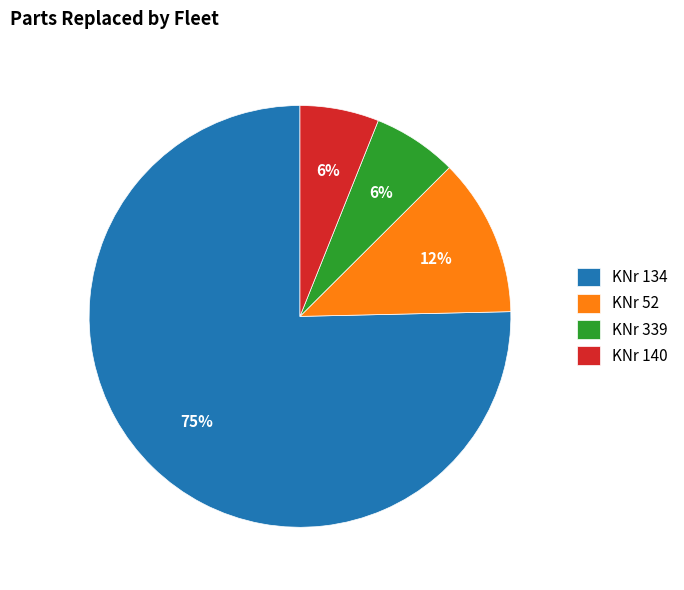

To the nearest percent, what portion does KNr 339 represent?

6%